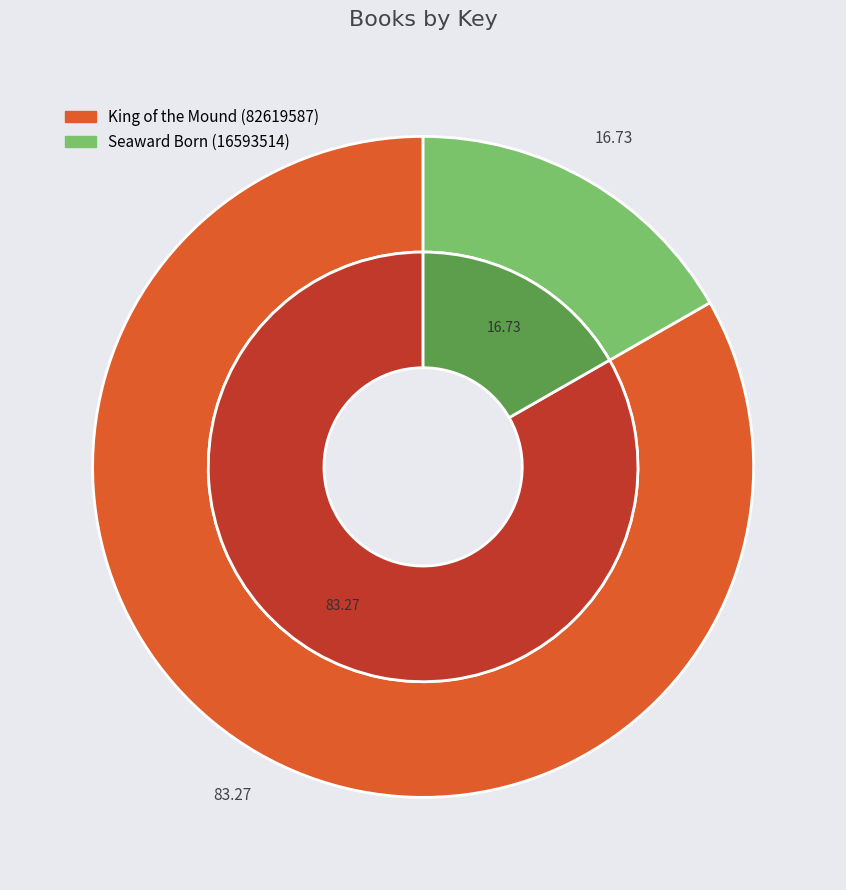

What is the largest slice in the pie chart?

King of the Mound (82619587)